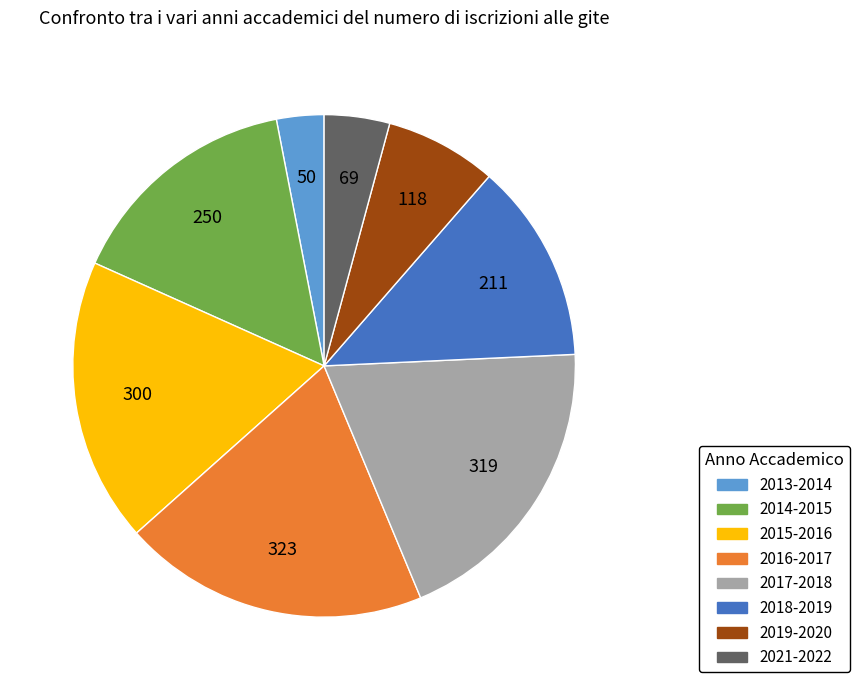

Between 2015-2016 and 2021-2022, which is larger?

2015-2016